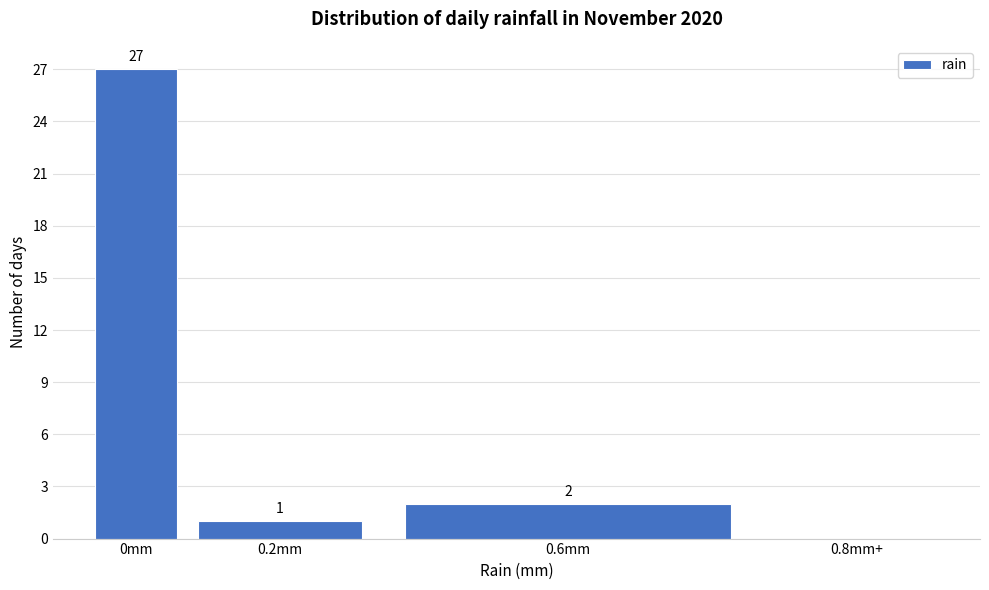

Reading left to right, list all the values displayed in this chart.

0mm=27	0.2mm=1	0.6mm=2	0.8mm+=0